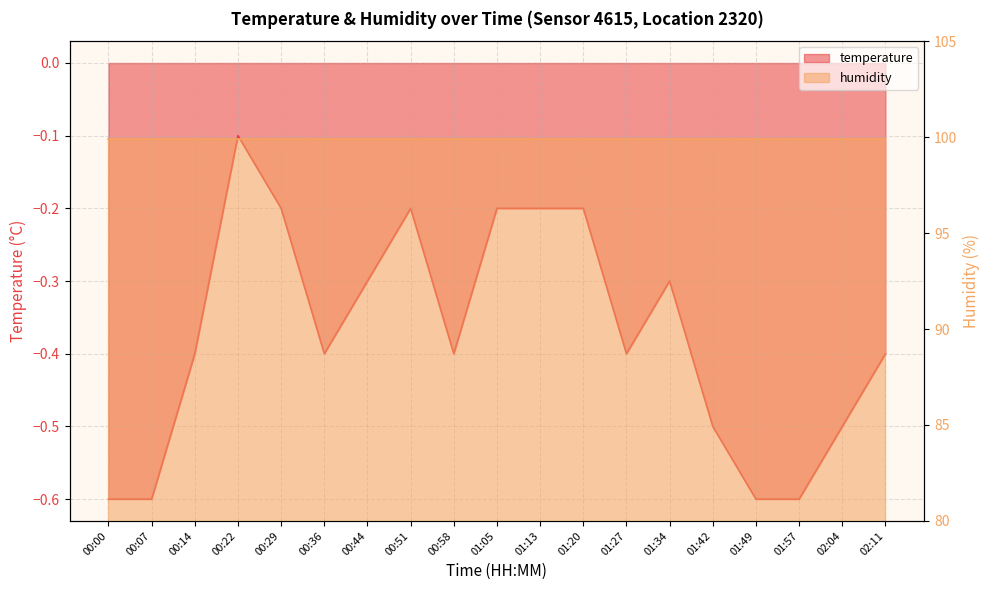

Rank the categories by value from highest to lowest.

00:22, 00:29, 00:51, 01:05, 01:13, 01:20, 00:44, 01:34, 00:14, 00:36, 00:58, 01:27, 02:11, 01:42, 02:04, 00:00, 00:07, 01:49, 01:57